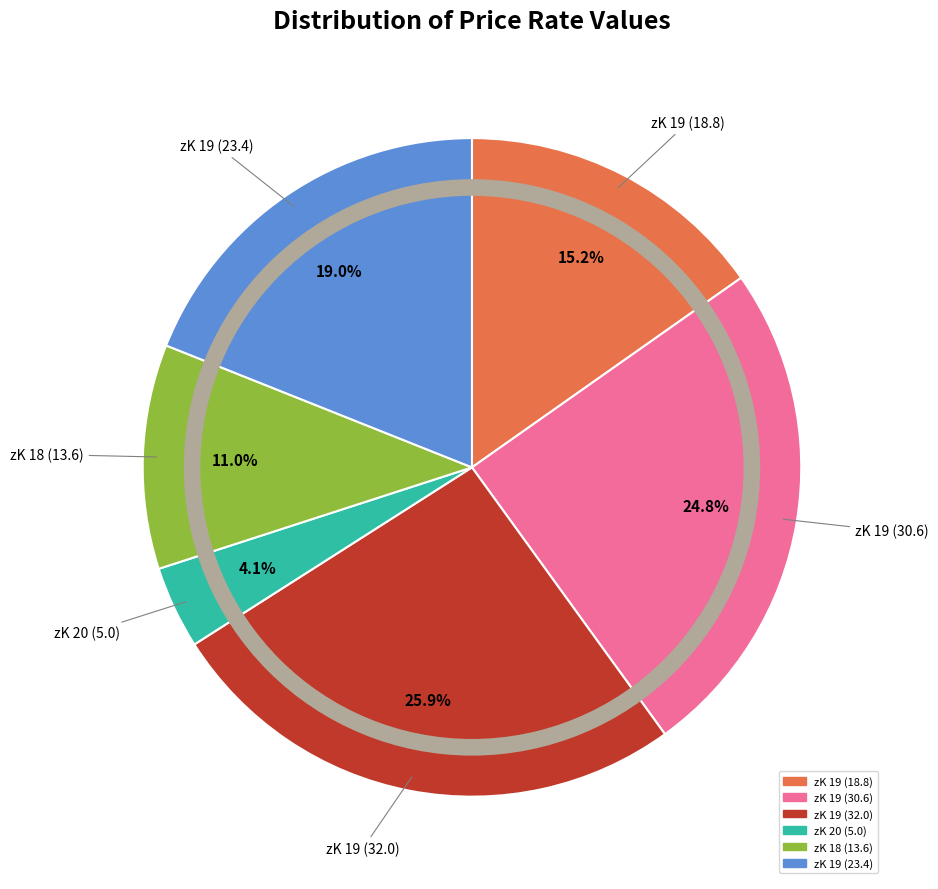

To the nearest percent, what is the average slice percentage?

17%